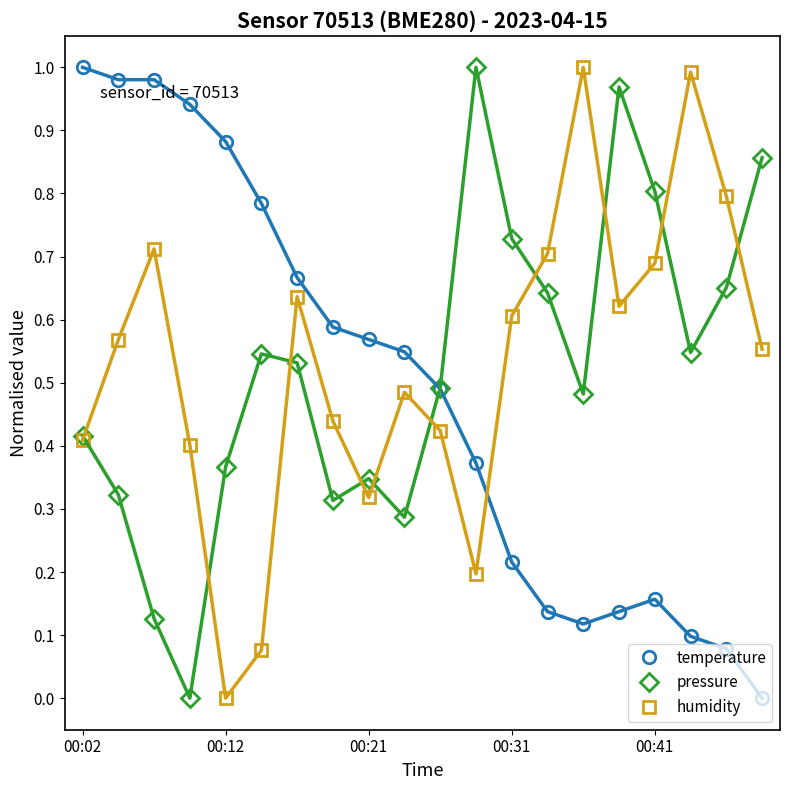

Does the chart display data point markers on the line(s)?

Yes